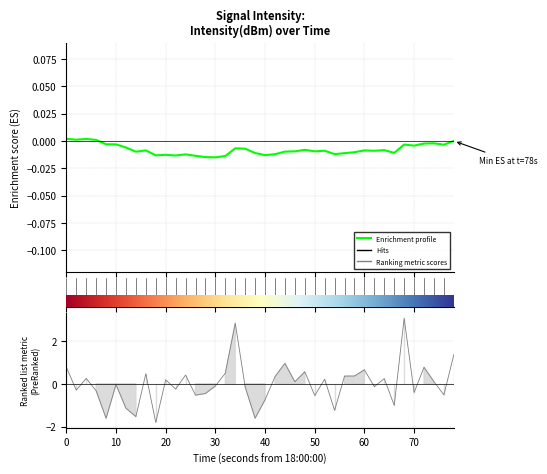

What is the sum of all values?

-0.3